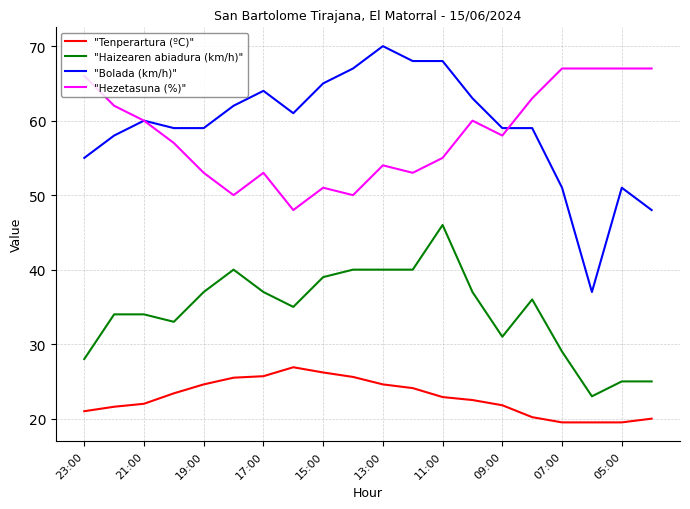

Which series has the widest spread of values?

"Bolada (km/h)"